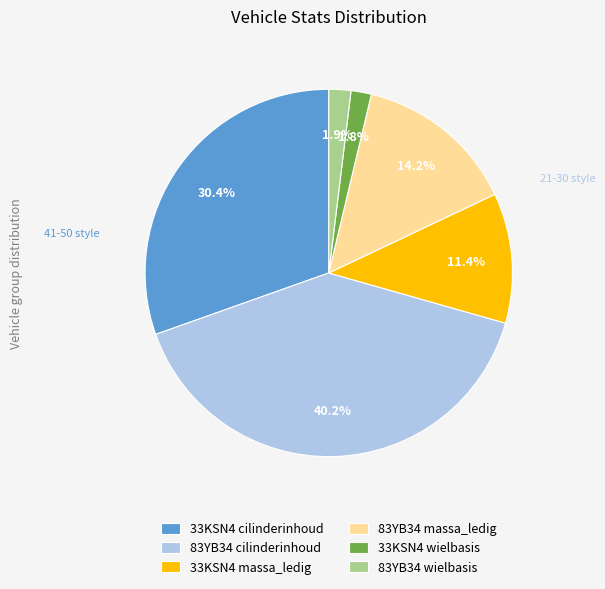

To the nearest percent, what is the average slice percentage?

17%